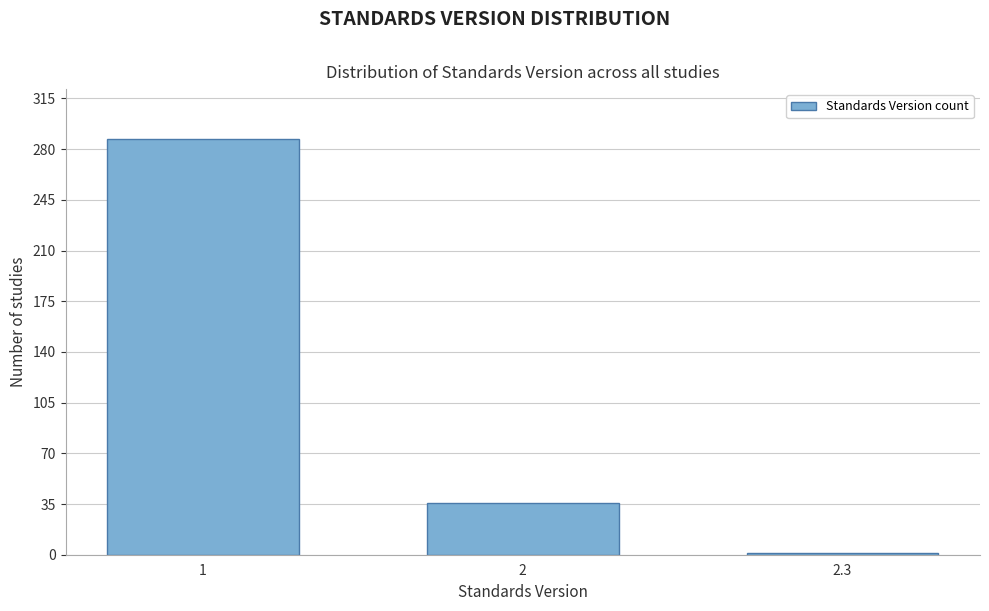

Reading left to right, list all the values displayed in this chart.

1=287	2=36	2.3=1